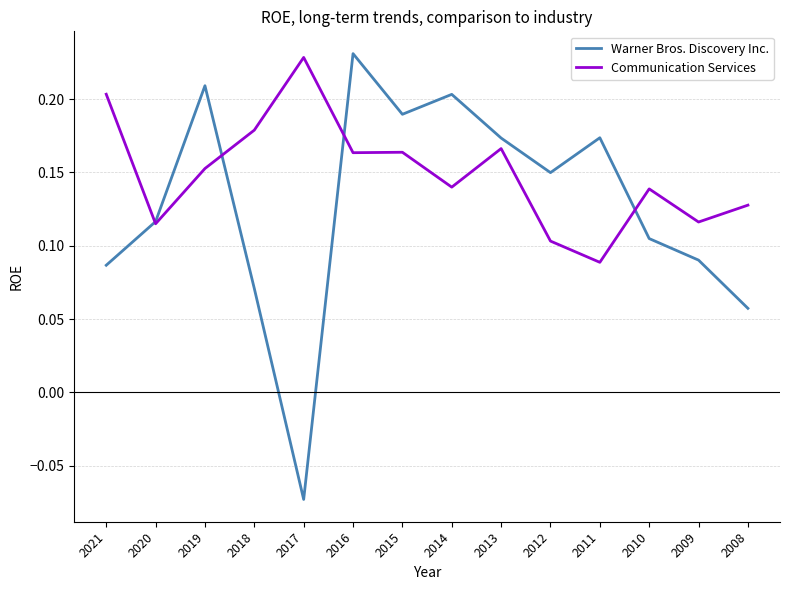

At which category is the sum across all series the highest?

2016